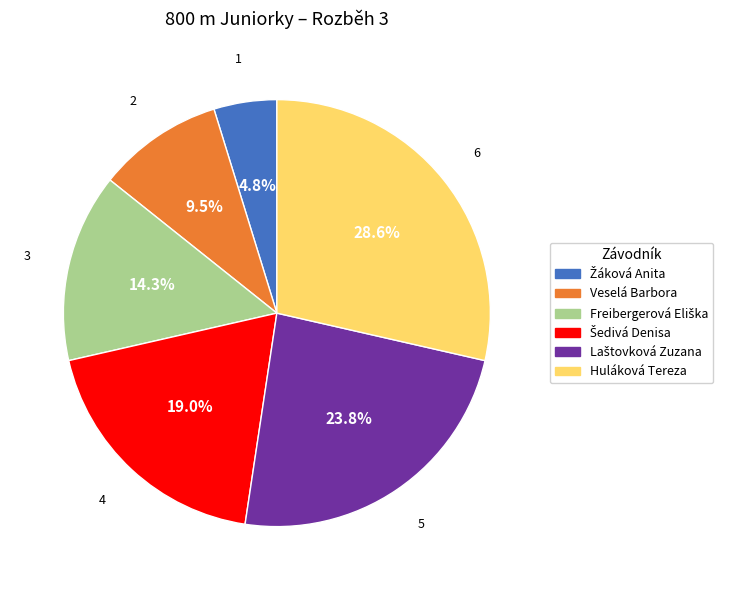

Which category has the biggest portion of the pie?

Huláková Tereza